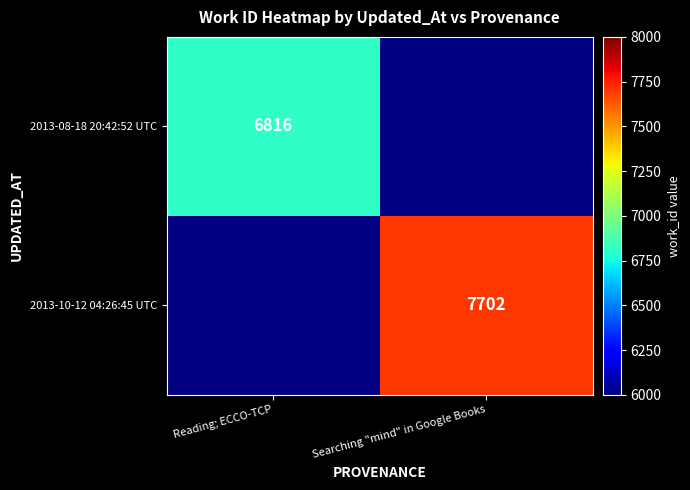

Between Searching "mind" in Google Books and Reading; ECCO-TCP, which is larger?

Reading; ECCO-TCP